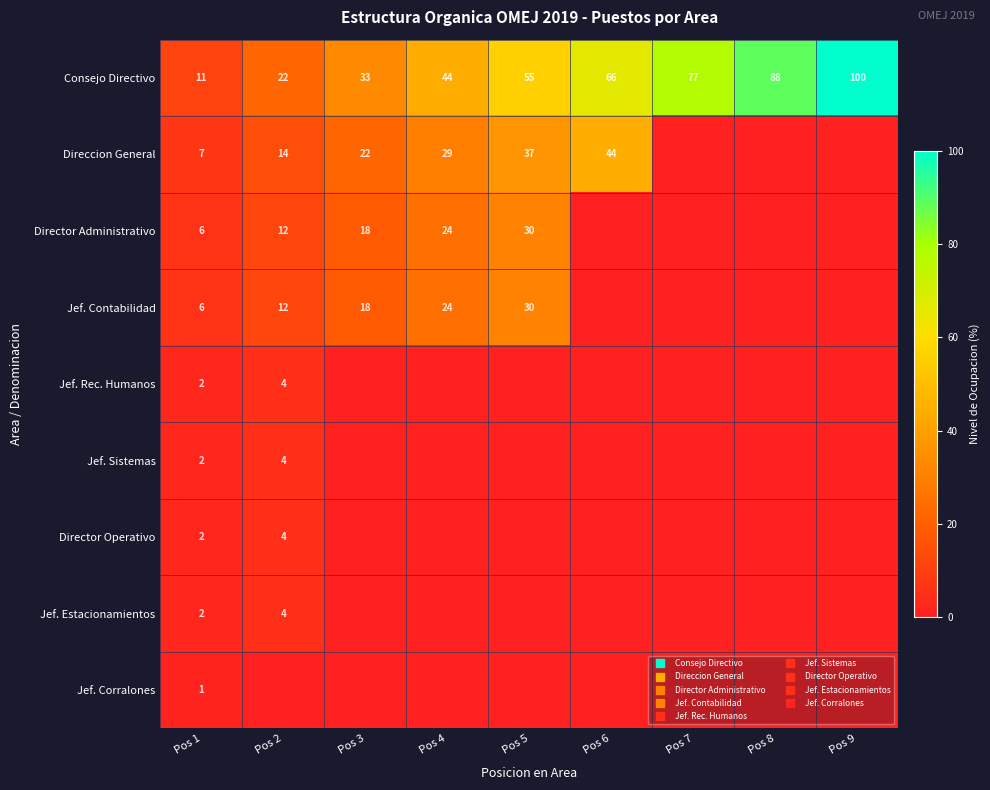

The value of Director Operativo at Pos 7 is 0.0. True or false?

True